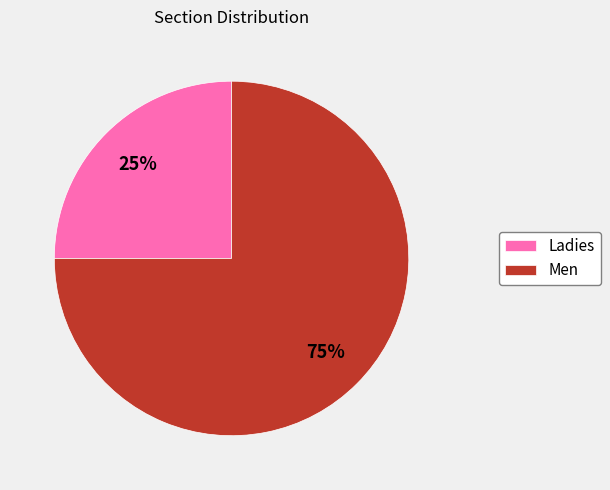

Approximately how many times larger is the value at Ladies compared to Men?

0.3